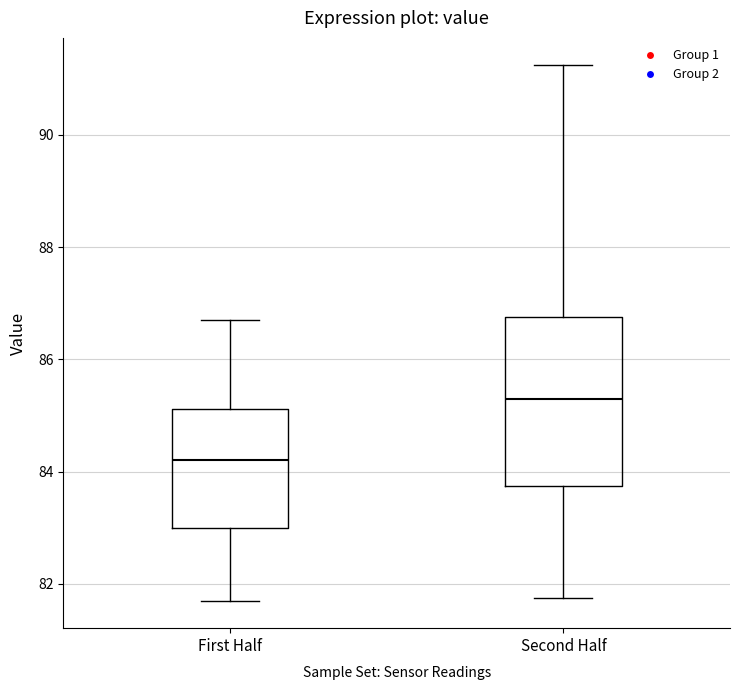

Which box's median line is the highest?

Second Half